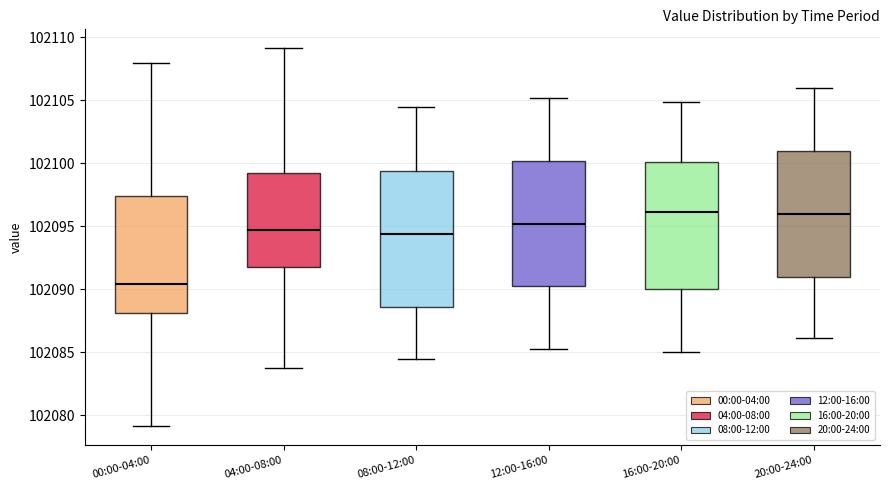

Reading left to right, read every box against the y-axis: the position of its median line, the range the box covers, and the ends of its whiskers. The values are not printed on the chart, so give them approximately, as read against the axis.

00:00-04:00: median 102090.5, box 102088.0 to 102097.5, whiskers 102079.0 to 102108.0
04:00-08:00: median 102094.5, box 102092.0 to 102099.0, whiskers 102083.5 to 102109.0
08:00-12:00: median 102094.5, box 102088.5 to 102099.5, whiskers 102084.5 to 102104.5
12:00-16:00: median 102095.0, box 102090.5 to 102100.0, whiskers 102085.5 to 102105.0
16:00-20:00: median 102096.0, box 102090.0 to 102100.0, whiskers 102085.0 to 102105.0
20:00-24:00: median 102096.0, box 102091.0 to 102101.0, whiskers 102086.0 to 102106.0